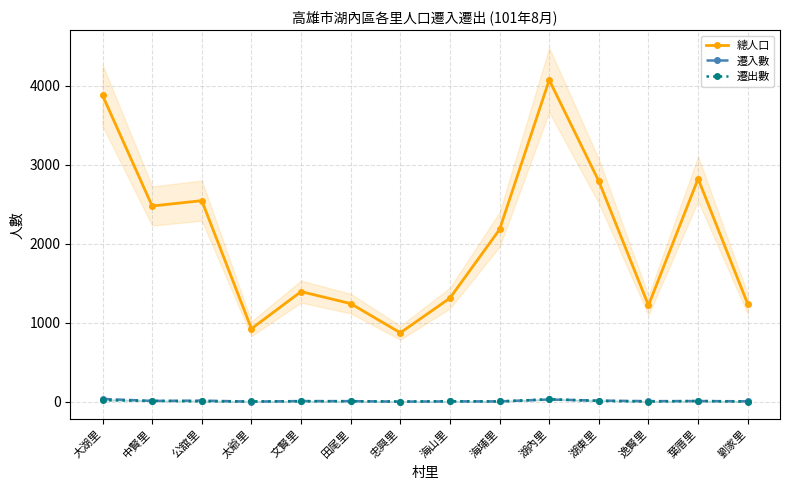

Which series has the widest spread of values?

總人口